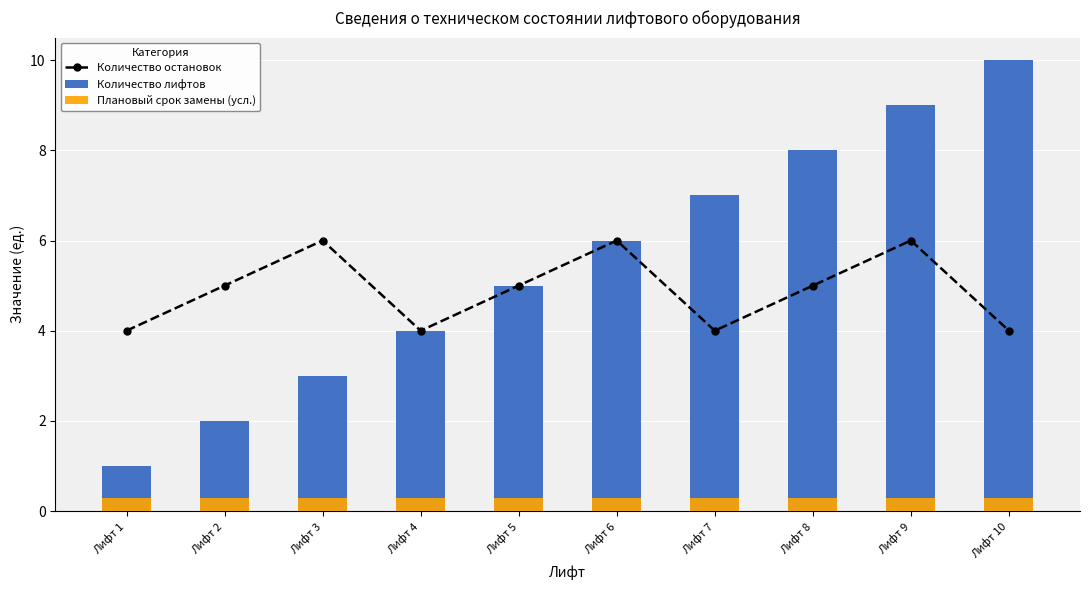

What is the average value of the Количество остановок series?

4.9